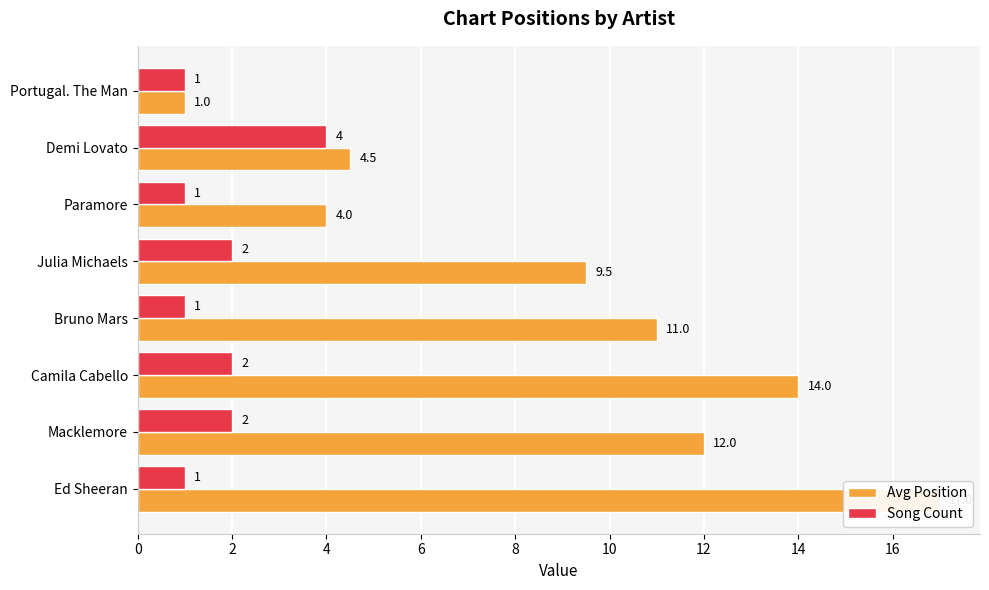

Does the chart contain stacked bars?

No